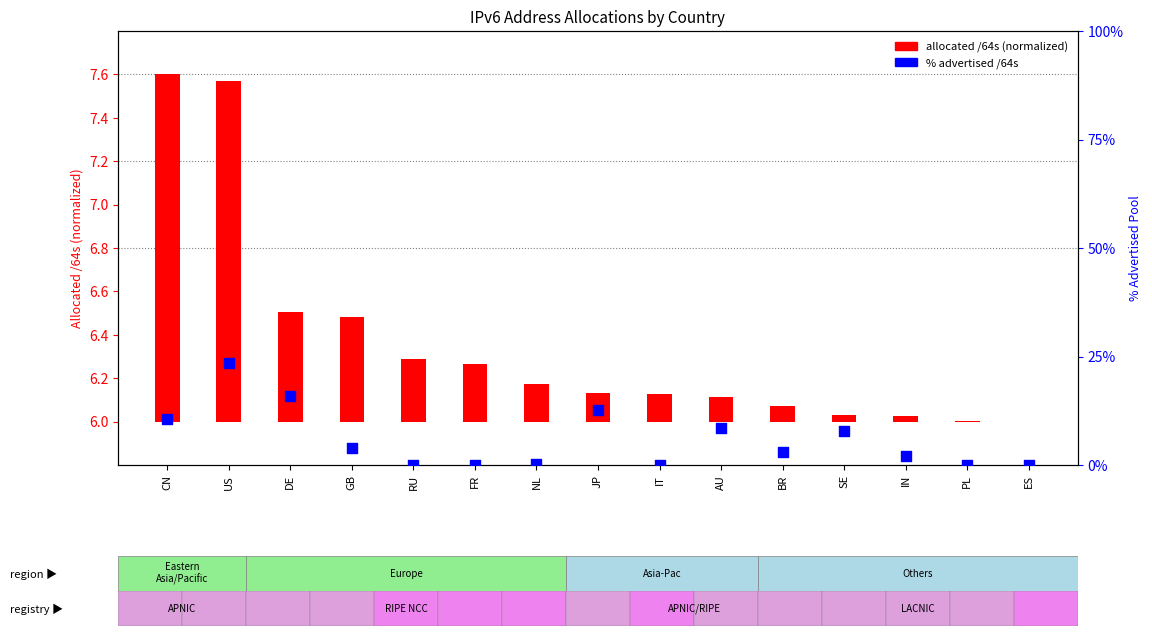

Which series reaches the maximum Y coordinate?

% advertised /64s